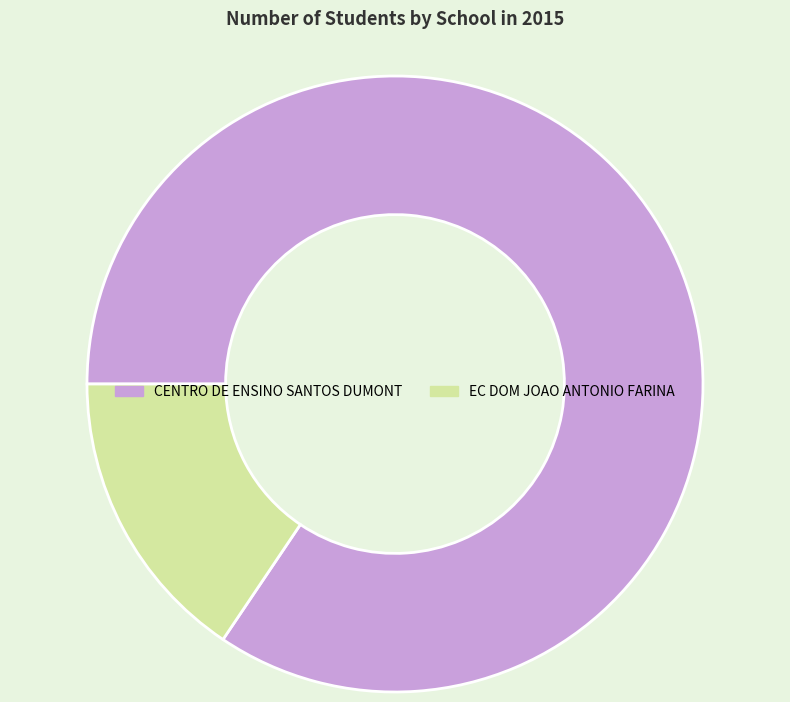

What is the majority slice?

CENTRO DE ENSINO SANTOS DUMONT